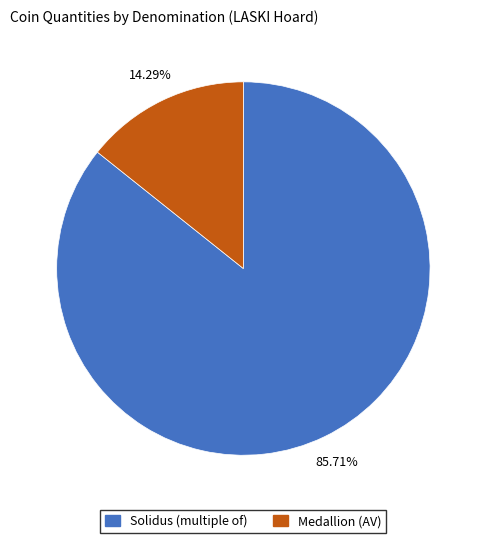

To the nearest percent, what is the difference between the largest and smallest slice percentages?

71%